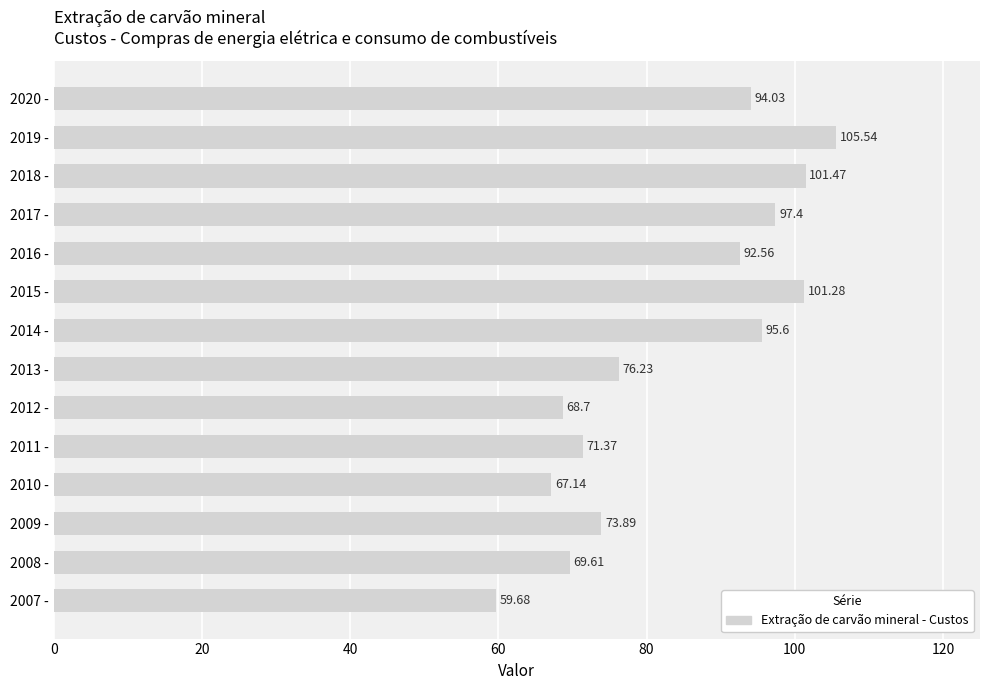

What is the sum of all values?

1174.5